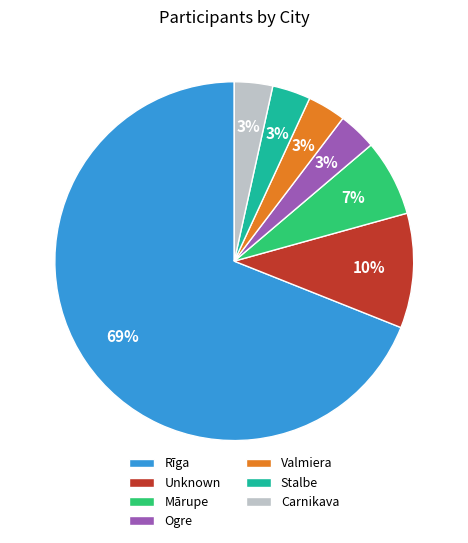

Is Rīga the majority of the pie?

Yes